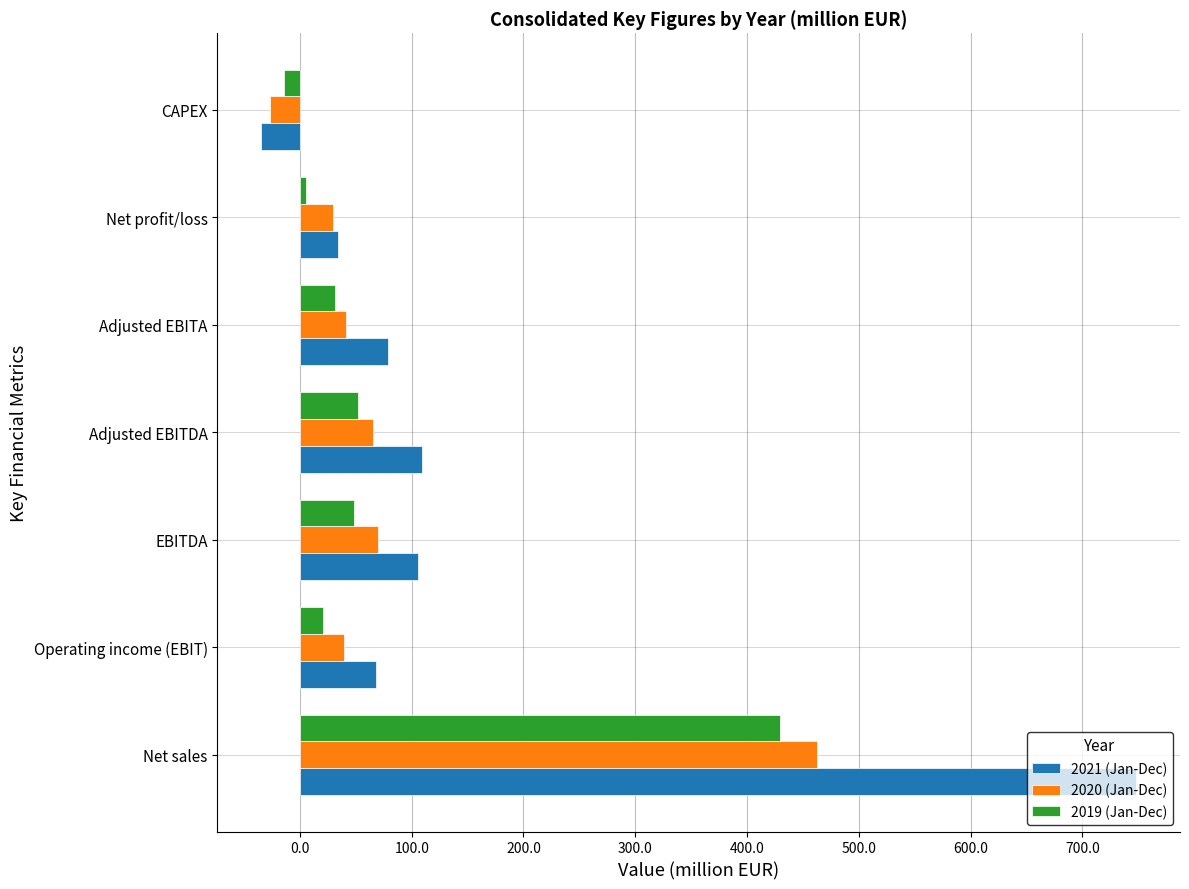

True or false: 2019 (Jan-Dec) has a value of 429.9 at Net sales.

True